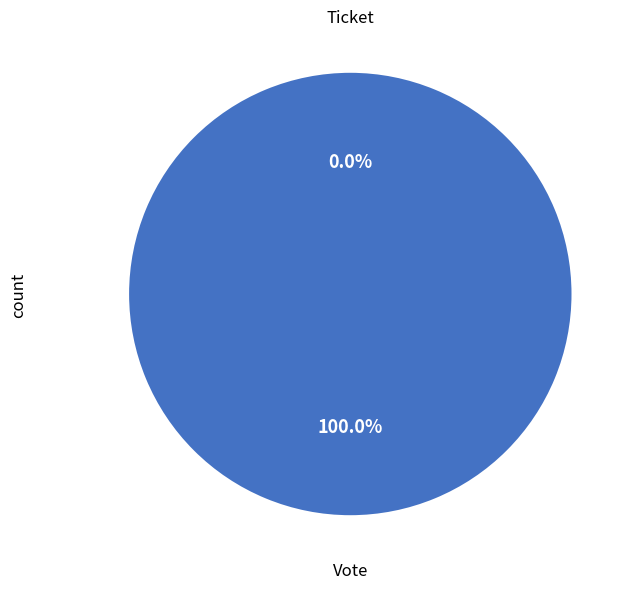

Which category has the smallest portion of the pie?

Ticket